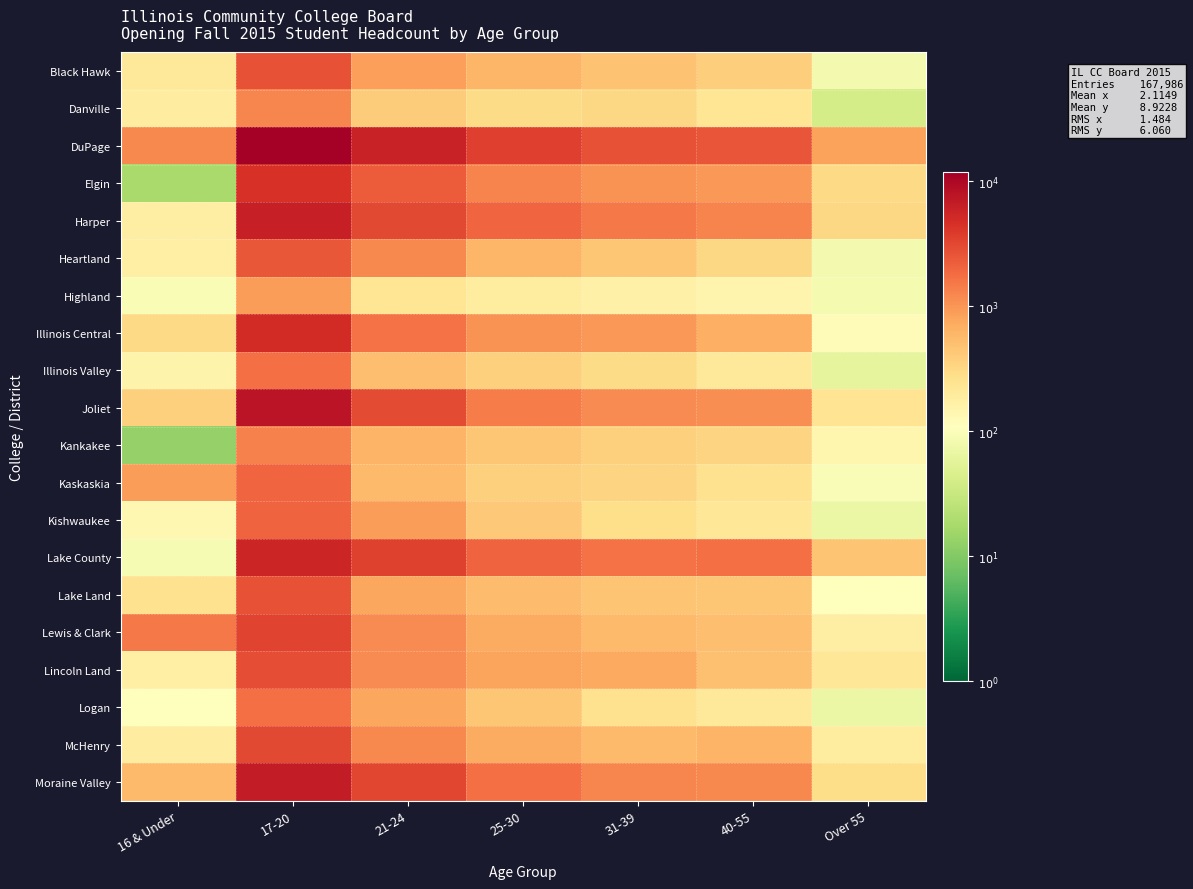

Reading left to right, what are all the values shown in this chart?

Black Hawk: 16 & Under=2.3	17-20=3.4	21-24=2.9	25-30=2.8	31-39=2.7	40-55=2.6	Over 55=1.9
Danville: 16 & Under=2.3	17-20=3.1	21-24=2.6	25-30=2.5	31-39=2.5	40-55=2.4	Over 55=1.6
DuPage: 16 & Under=3.1	17-20=4.1	21-24=3.8	25-30=3.6	31-39=3.4	40-55=3.4	Over 55=2.9
Elgin: 16 & Under=1.3	17-20=3.6	21-24=3.4	25-30=3.1	31-39=3.0	40-55=3.0	Over 55=2.5
Harper: 16 & Under=2.2	17-20=3.8	21-24=3.5	25-30=3.3	31-39=3.2	40-55=3.1	Over 55=2.5
Heartland: 16 & Under=2.2	17-20=3.4	21-24=3.1	25-30=2.8	31-39=2.7	40-55=2.5	Over 55=1.9
Highland: 16 & Under=2.0	17-20=3.0	21-24=2.4	25-30=2.3	31-39=2.2	40-55=2.2	Over 55=1.9
Illinois Central: 16 & Under=2.5	17-20=3.7	21-24=3.2	25-30=3.0	31-39=3.0	40-55=2.8	Over 55=2.1
Illinois Valley: 16 & Under=2.2	17-20=3.2	21-24=2.7	25-30=2.6	31-39=2.5	40-55=2.3	Over 55=1.8
Joliet: 16 & Under=2.6	17-20=3.9	21-24=3.5	25-30=3.2	31-39=3.1	40-55=3.0	Over 55=2.4
Kankakee: 16 & Under=1.1	17-20=3.1	21-24=2.8	25-30=2.6	31-39=2.6	40-55=2.5	Over 55=2.2
Kaskaskia: 16 & Under=3.0	17-20=3.3	21-24=2.7	25-30=2.6	31-39=2.5	40-55=2.4	Over 55=2.0
Kishwaukee: 16 & Under=2.1	17-20=3.3	21-24=3.0	25-30=2.6	31-39=2.4	40-55=2.3	Over 55=1.8
Lake County: 16 & Under=1.9	17-20=3.7	21-24=3.5	25-30=3.3	31-39=3.2	40-55=3.2	Over 55=2.7
Lake Land: 16 & Under=2.4	17-20=3.4	21-24=2.9	25-30=2.7	31-39=2.7	40-55=2.7	Over 55=2.0
Lewis & Clark: 16 & Under=3.2	17-20=3.5	21-24=3.1	25-30=2.9	31-39=2.7	40-55=2.7	Over 55=2.2
Lincoln Land: 16 & Under=2.2	17-20=3.5	21-24=3.1	25-30=2.9	31-39=2.9	40-55=2.7	Over 55=2.3
Logan: 16 & Under=2.0	17-20=3.2	21-24=2.9	25-30=2.6	31-39=2.4	40-55=2.3	Over 55=1.8
McHenry: 16 & Under=2.3	17-20=3.5	21-24=3.1	25-30=2.9	31-39=2.7	40-55=2.8	Over 55=2.3
Moraine Valley: 16 & Under=2.7	17-20=3.8	21-24=3.5	25-30=3.2	31-39=3.1	40-55=3.1	Over 55=2.5